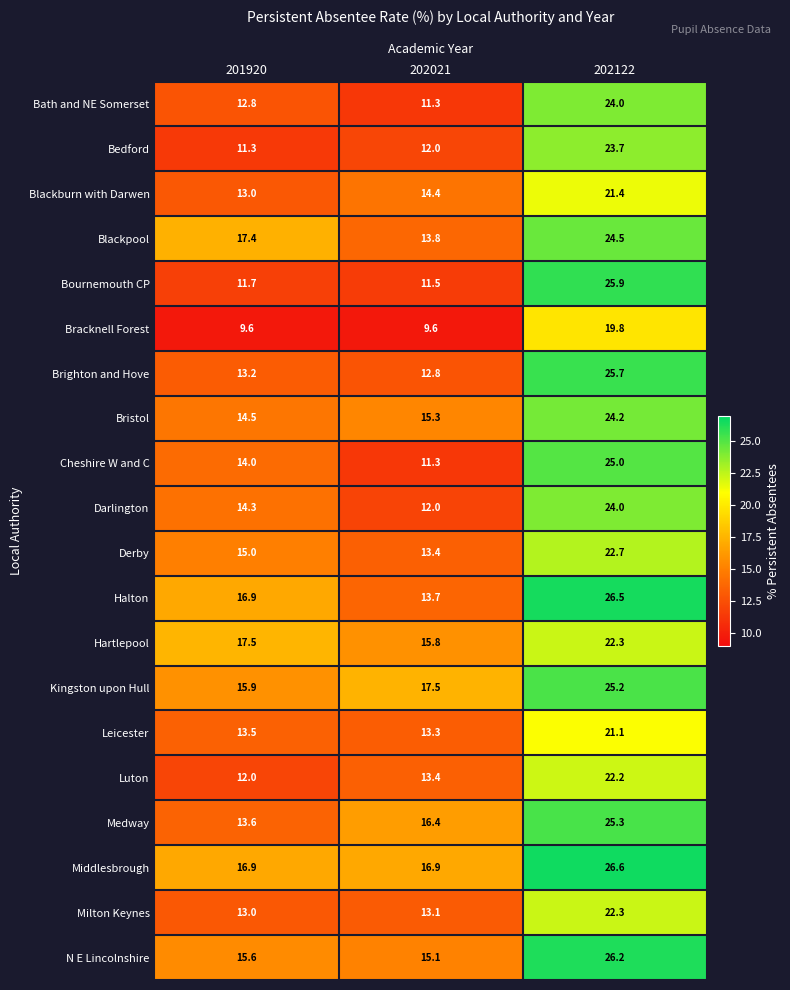

Which series has the widest spread of values?

Bournemouth CP